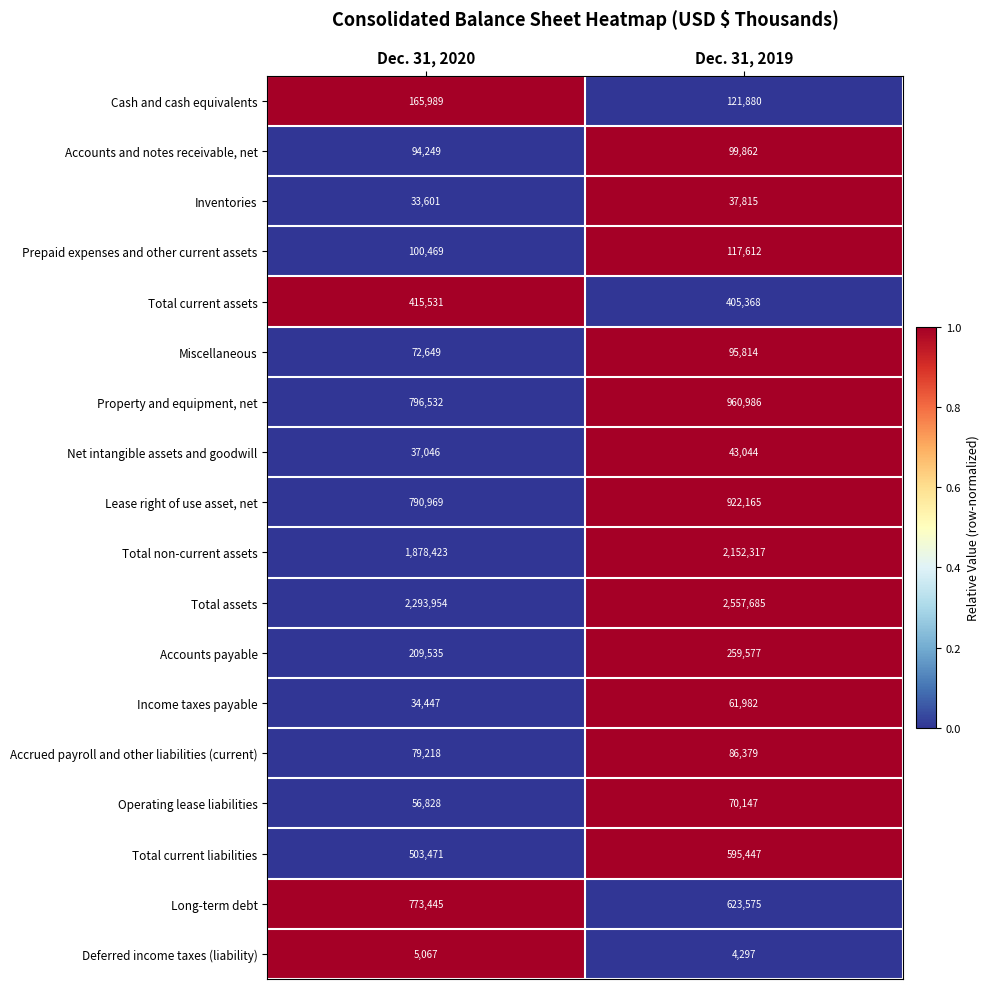

Which series has the largest range (max minus min)?

Total non-current assets